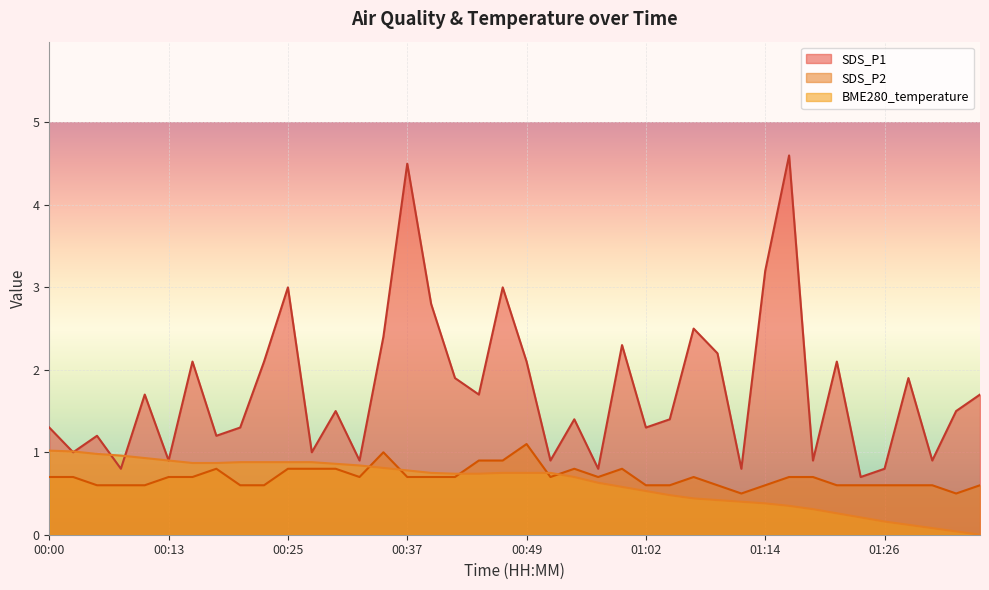

True or false: SDS_P2 has more than 1 points higher than both neighbors.

True